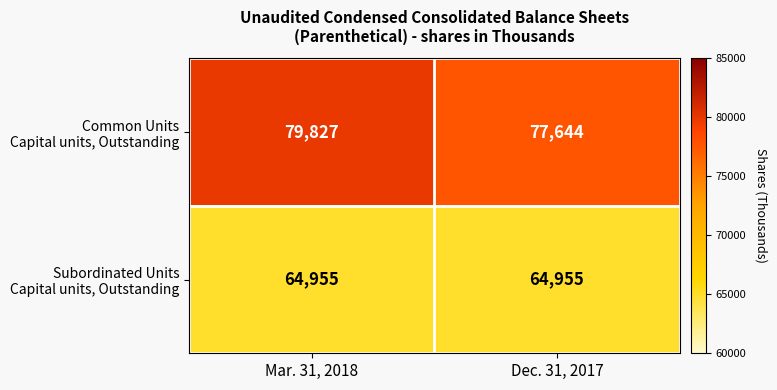

What is the smallest value displayed?

64955